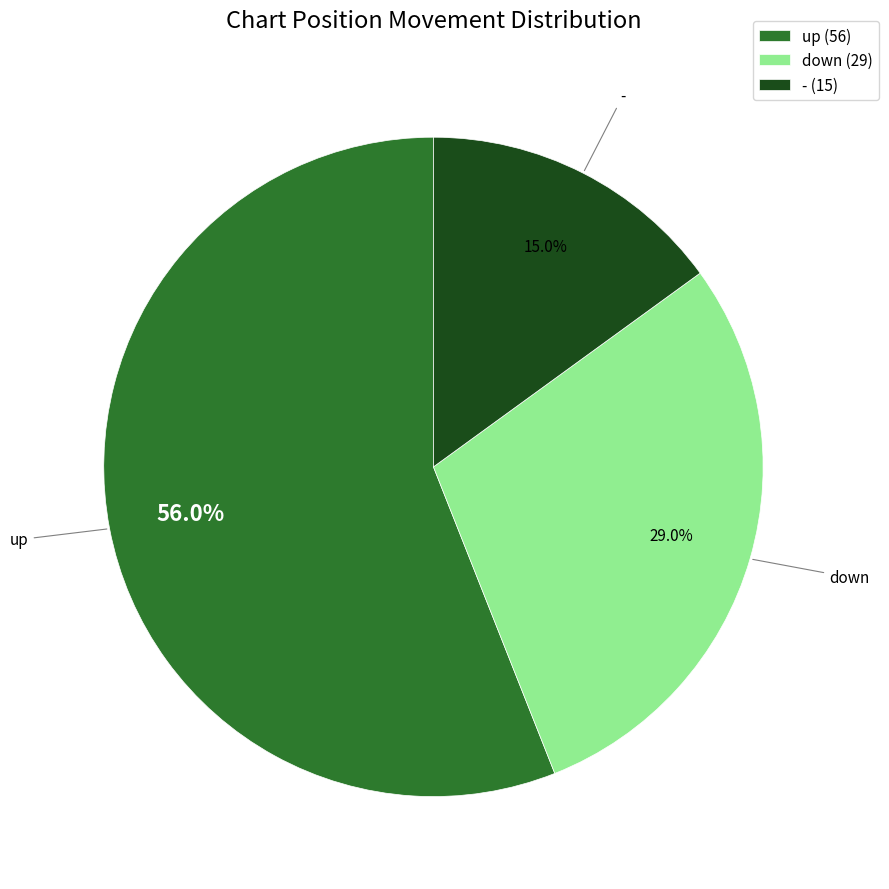

How many segments does this pie chart have?

3